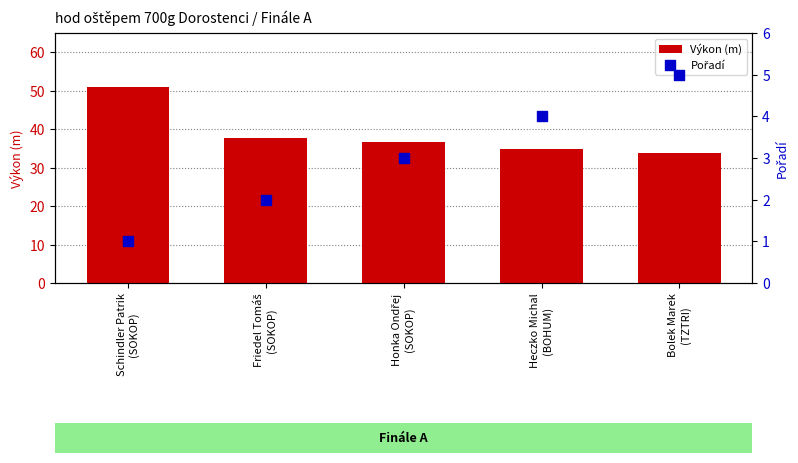

At how many categories does at least one series exceed 21?

5